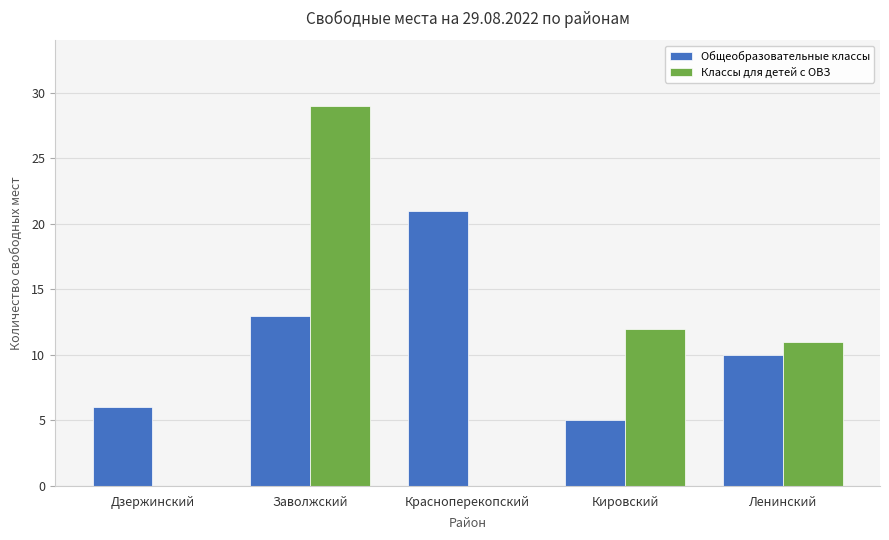

Which series has the largest range (max minus min)?

Классы для детей с ОВЗ